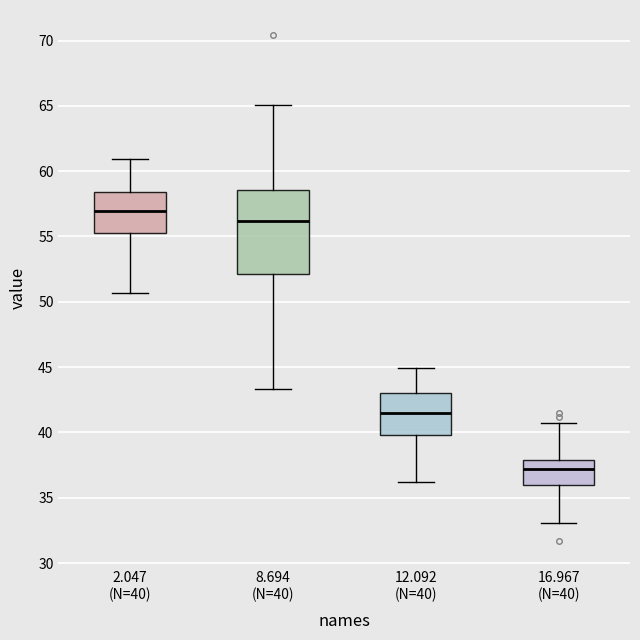

Reading left to right, read every box against the y-axis: the position of its median line, the range the box covers, and the ends of its whiskers. The values are not printed on the chart, so give them approximately, as read against the axis.

2.047 (N=40): median 57.0, box 55.5 to 58.5, whiskers 50.5 to 61.0
8.694 (N=40): median 56.0, box 52.0 to 58.5, whiskers 43.5 to 65.0
12.092 (N=40): median 41.5, box 40.0 to 43.0, whiskers 36.0 to 45.0
16.967 (N=40): median 37.0, box 36.0 to 38.0, whiskers 33.0 to 40.5